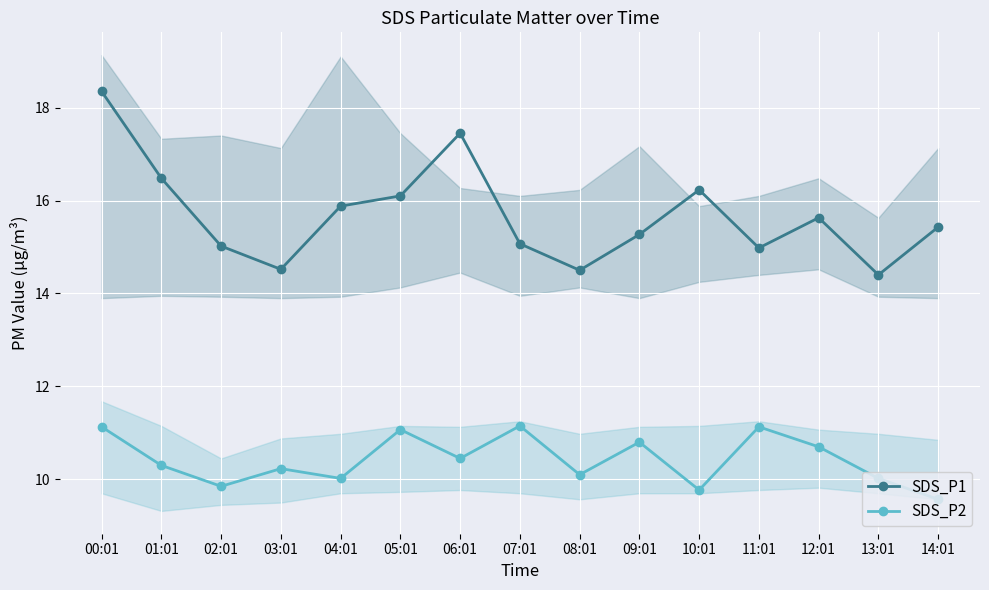

What is the sum of the SDS_P2 values at 09:01 and 10:01?

20.6